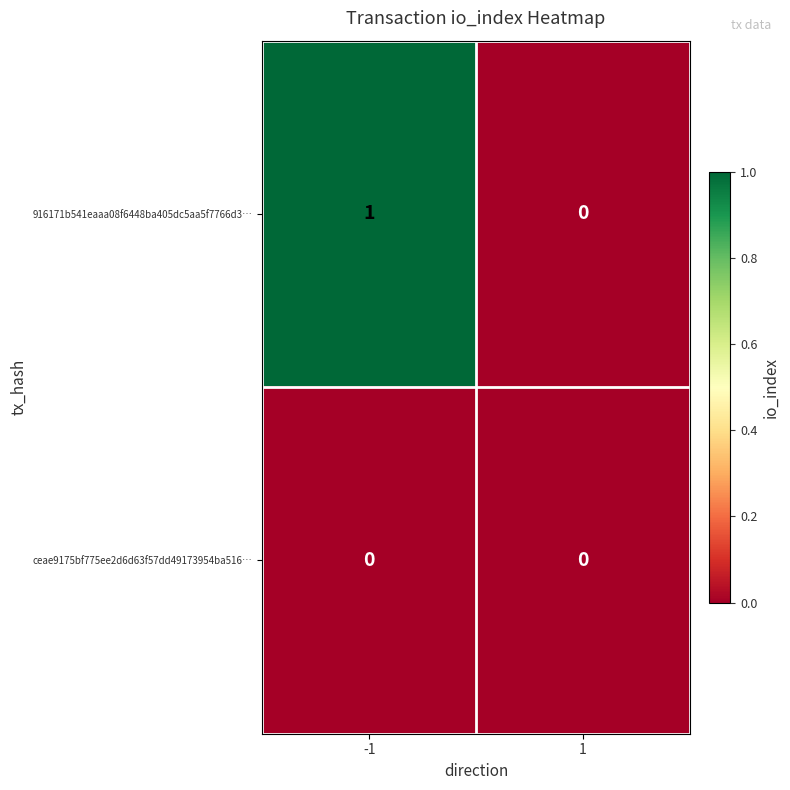

The 916171b541eaaa08f6448ba405dc5aa5f7766d3… series shows 0 at 1. True or false?

True